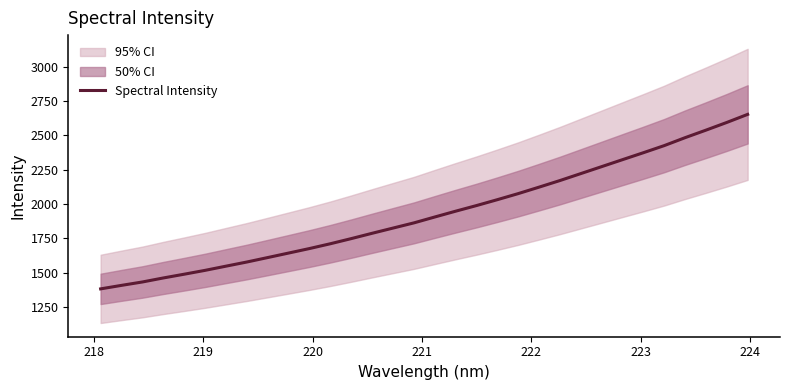

True or false: there are more than 1 points higher than both neighbors.

False